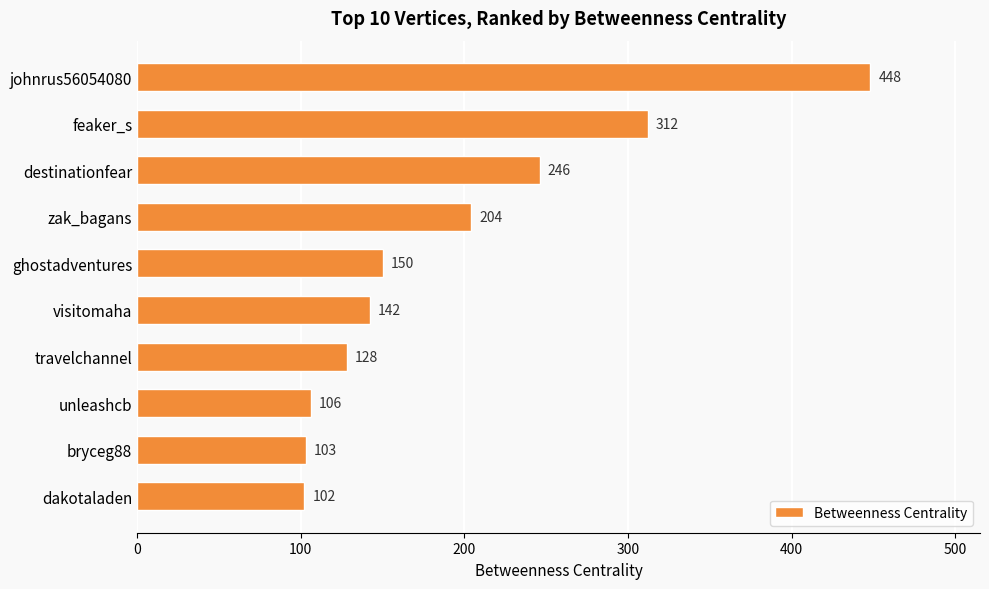

Rank the categories by value from lowest to highest.

dakotaladen, bryceg88, unleashcb, travelchannel, visitomaha, ghostadventures, zak_bagans, destinationfear, feaker_s, johnrus56054080